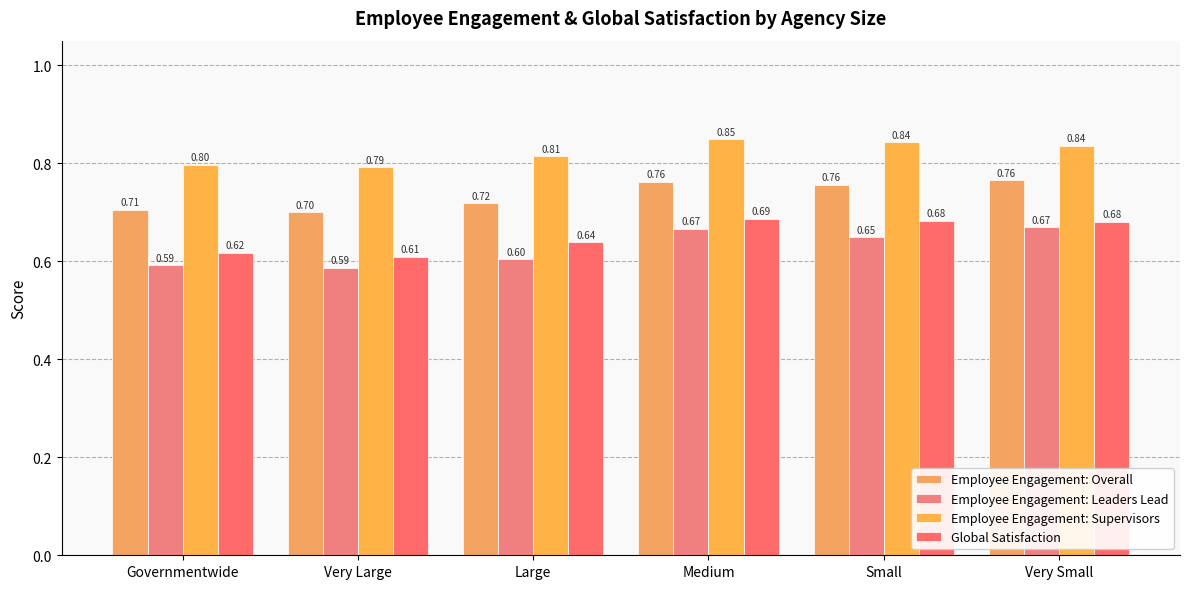

What is the total value across all series at Medium?

3.0